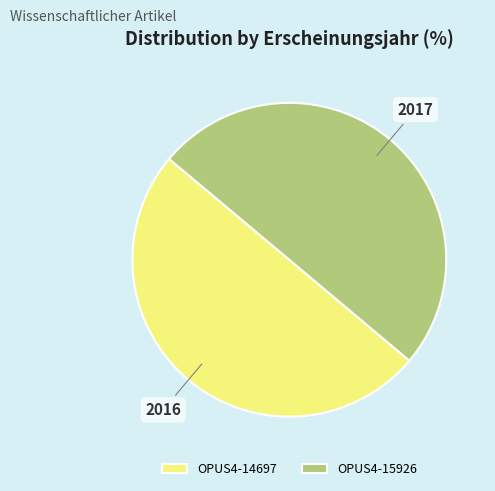

Do OPUS4-14697 and OPUS4-15926 together represent more than half of the pie?

Yes